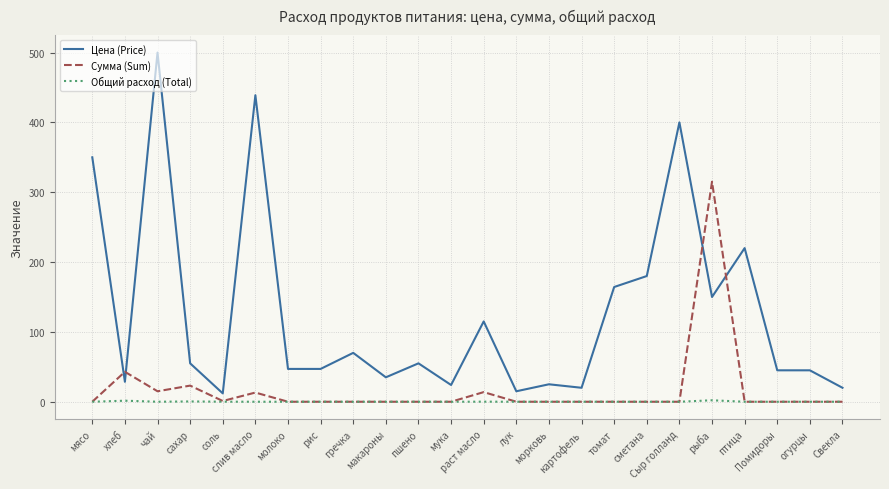

How many series are shown in this chart?

3